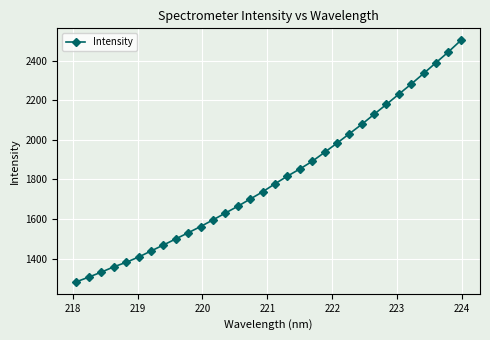

What is the minimum value shown in the chart?

1282.7